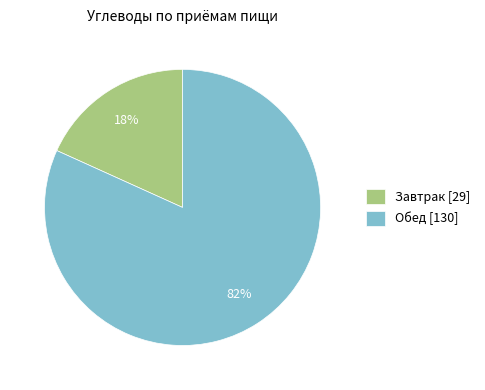

Which has a higher value, Завтрак [29] or Обед [130]?

Обед [130]